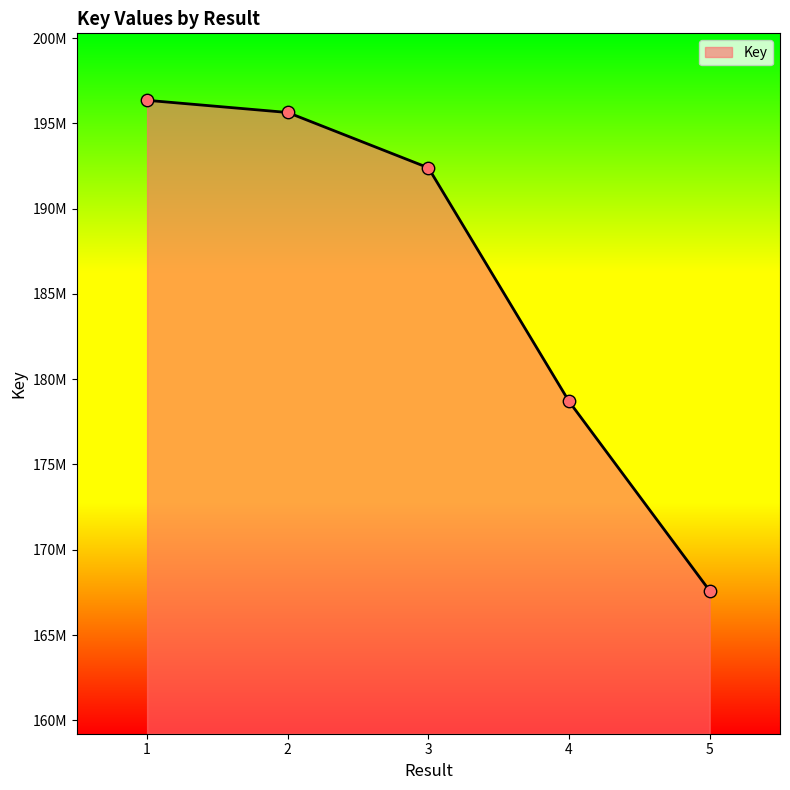

What is the ratio of the value at 3 to the value at 2?

1.0